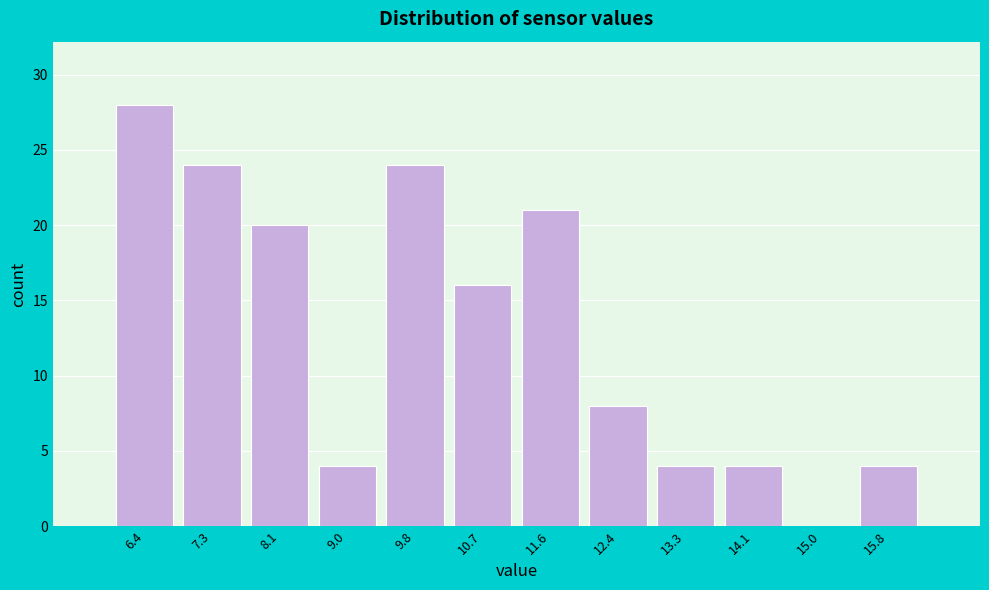

Reading left to right, list all the values displayed in this chart.

6.4=28	7.3=24	8.1=20	9.0=4	9.8=24	10.7=16	11.6=21	12.4=8	13.3=4	14.1=4	15.0=0	15.8=4